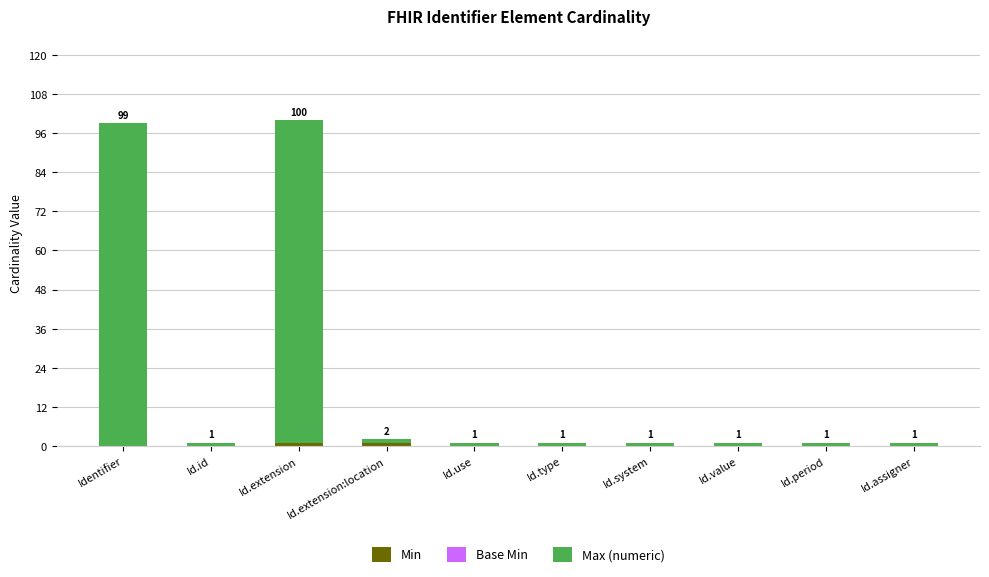

At which category is the sum across all series the highest?

Id.extension